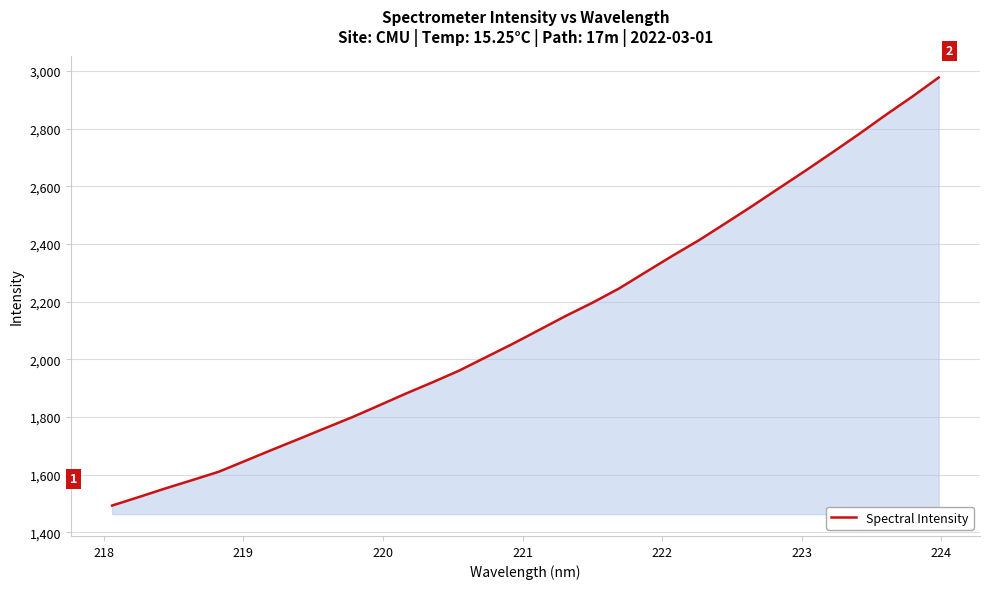

What is the maximum value shown in the chart?

2977.6